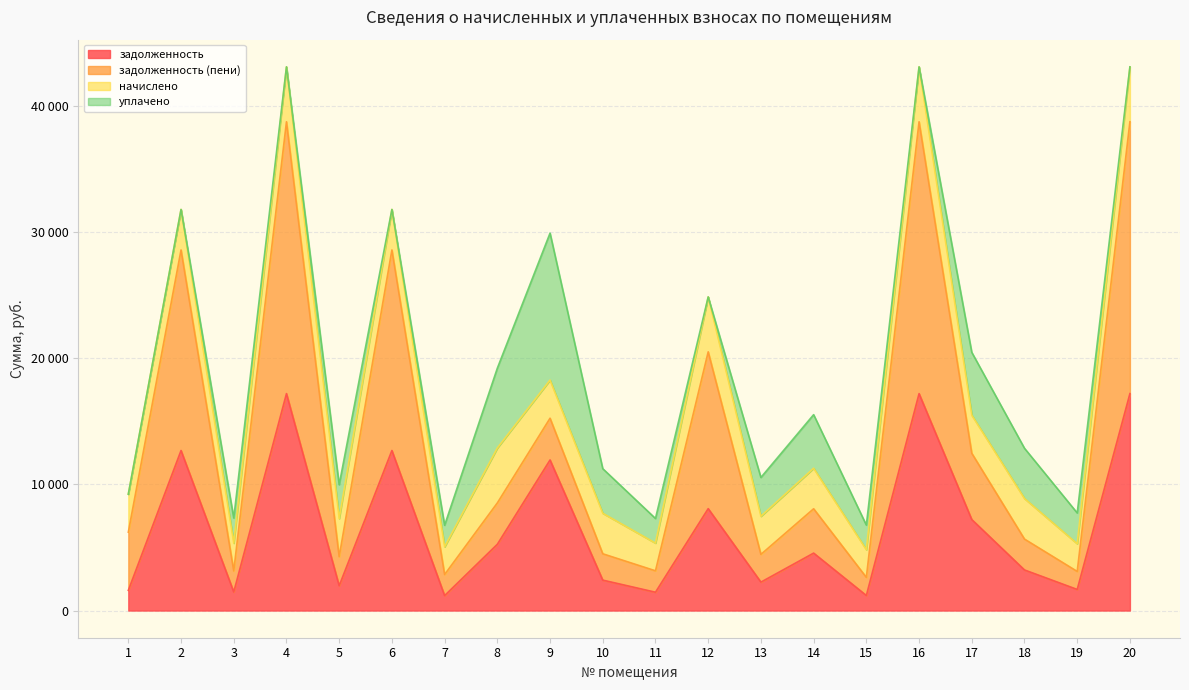

Is it true that задолженность equals 811.4 at 7?

False